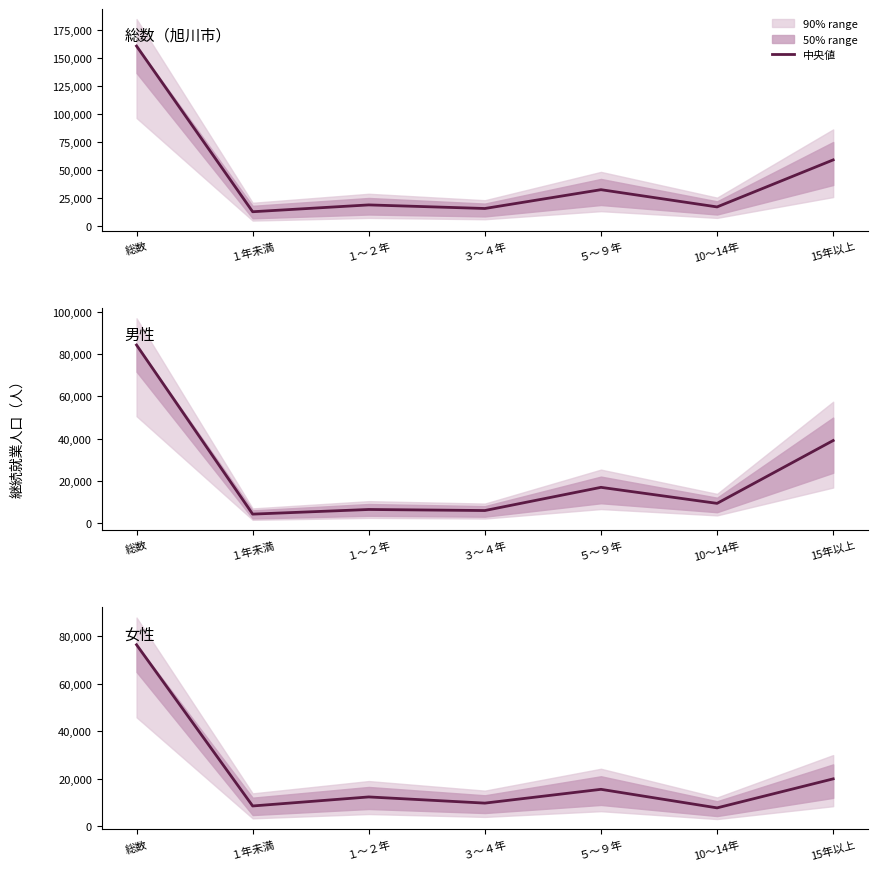

The value of 男性 at 総数 is 84400. True or false?

True